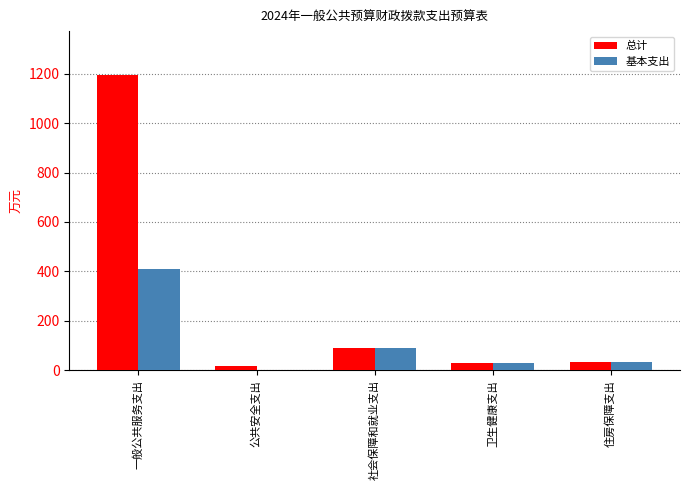

At which category is the sum across all series the highest?

一般公共服务支出